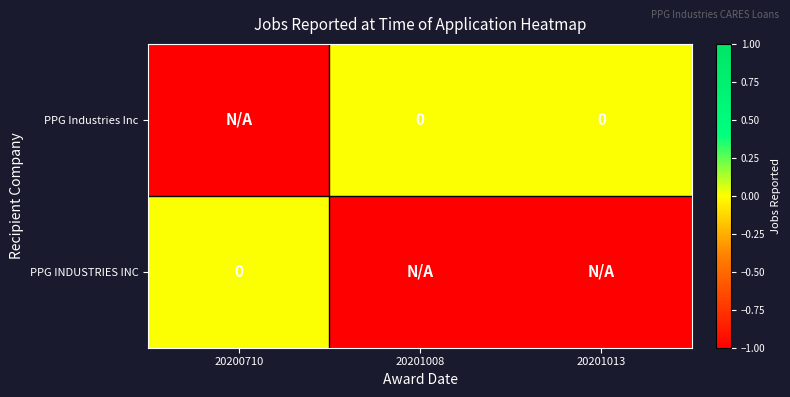

The value of PPG Industries Inc at 20201008 is 0. True or false?

True